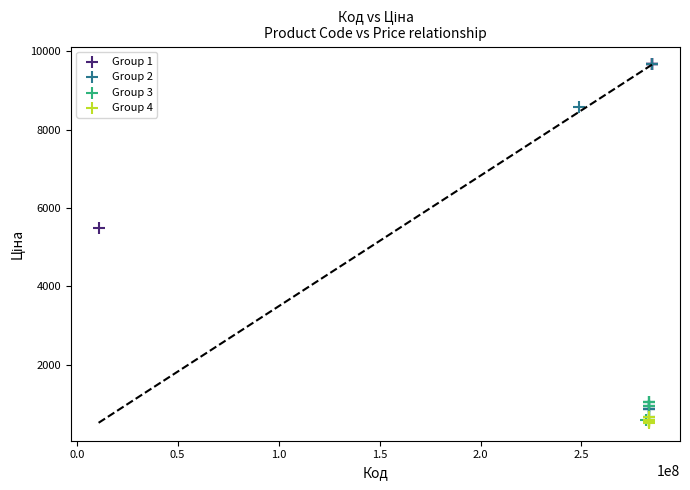

Which series reaches the minimum Y coordinate?

Group 4